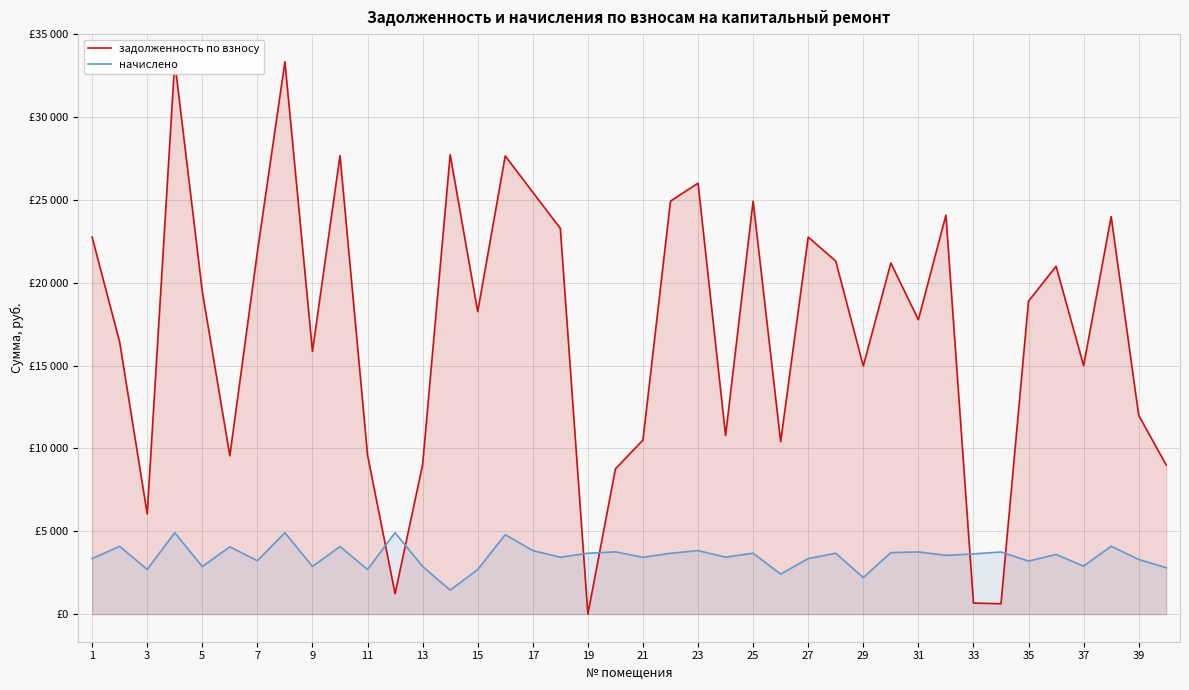

How many data points in задолженность по взносу are above 18900?

19